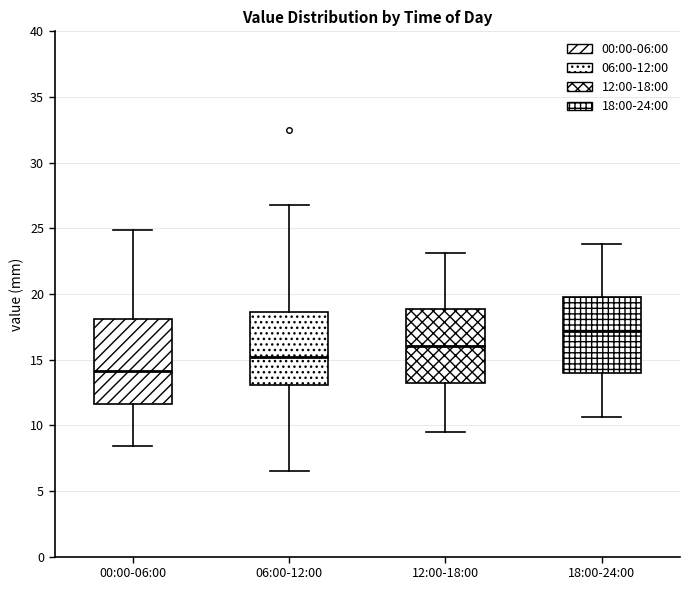

Reading left to right, transcribe this box plot: for each box, give where its median line is, the range the box spans, and where its two whiskers end, as read against the y-axis. The values are not printed on the chart, so give them approximately, as read against the axis.

00:00-06:00: median 14.0, box 11.5 to 18.0, whiskers 8.5 to 25.0
06:00-12:00: median 15.0, box 13.0 to 18.5, whiskers 6.5 to 27.0
12:00-18:00: median 16.0, box 13.5 to 19.0, whiskers 9.5 to 23.0
18:00-24:00: median 17.0, box 14.0 to 20.0, whiskers 10.5 to 24.0